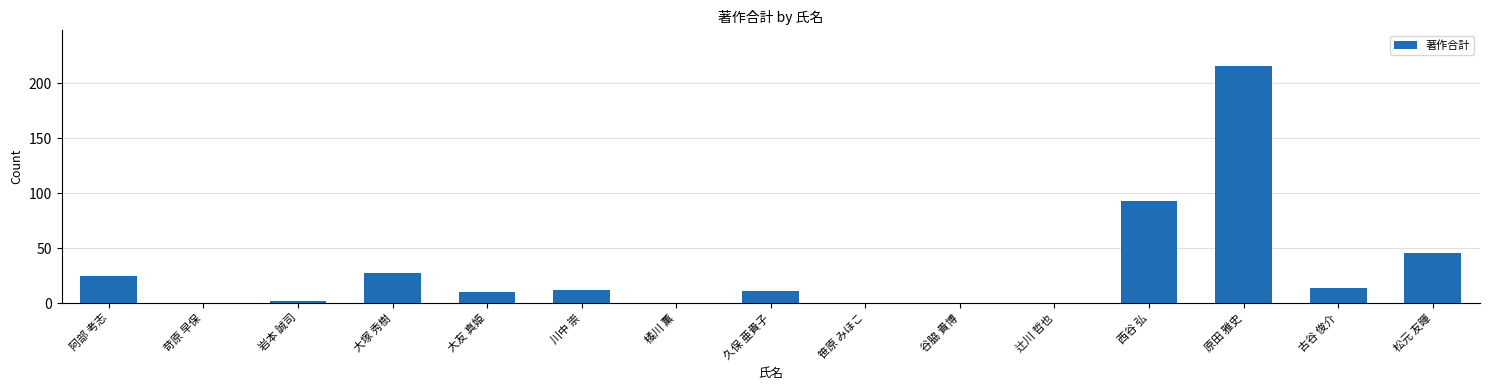

Reading right to left, transcribe all the data shown in this chart.

松元 友暉=46	古谷 俊介=14	原田 雅史=216	西谷 弘=93	辻川 哲也=0	谷脇 貴博=0	笹原 みほこ=0	久保 亜貴子=11	橘川 薫=0	川中 崇=12	大友 真姫=10	大塚 秀樹=27	岩本 誠司=2	苛原 早保=0	阿部 考志=25